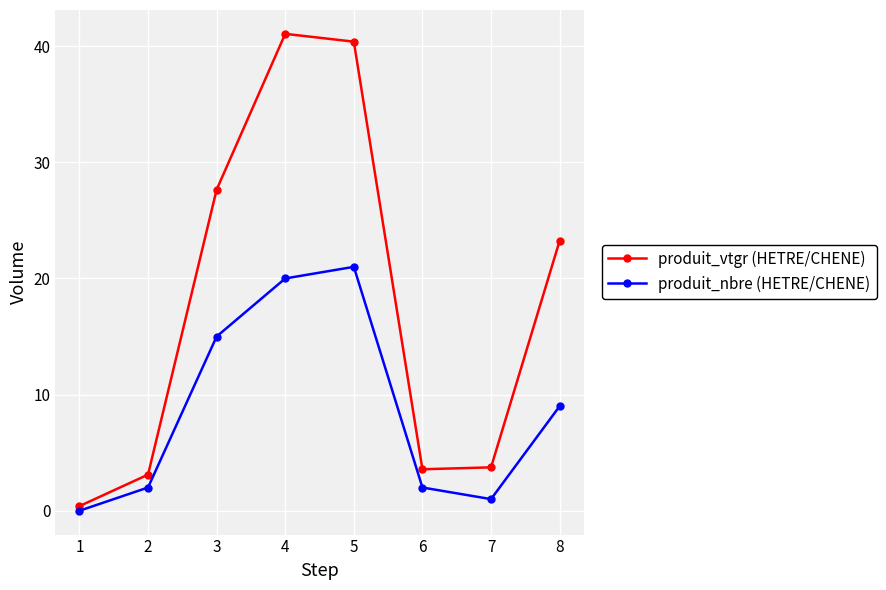

What is the total value across all series at 6?

5.6